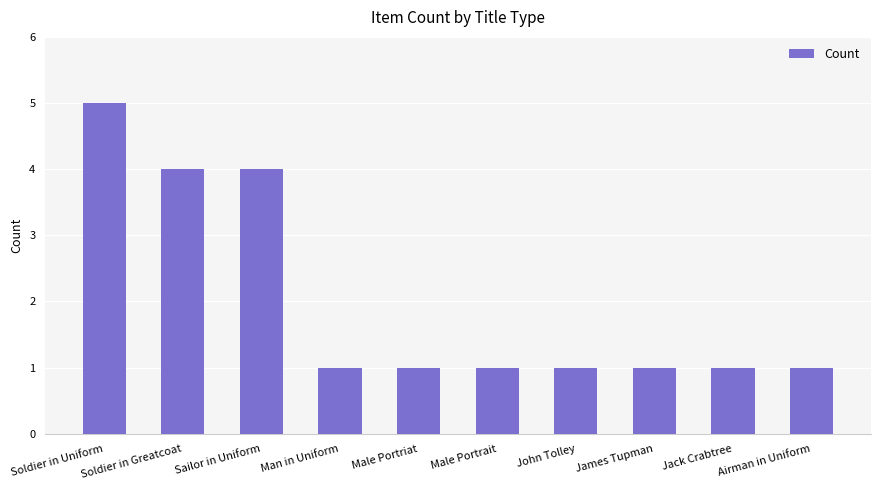

Is it true that the value at Jack Crabtree is 2?

False